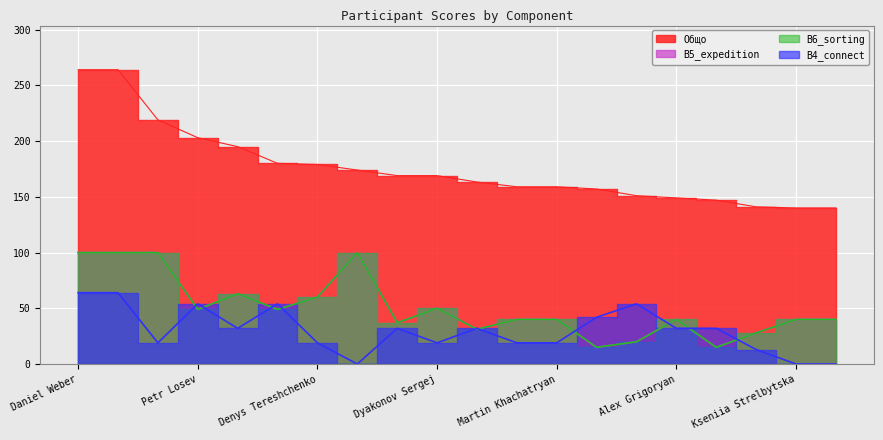

Is the value of B4_connect at Alex Grigoryan greater than the value of Общо at Daniel Weber?

No